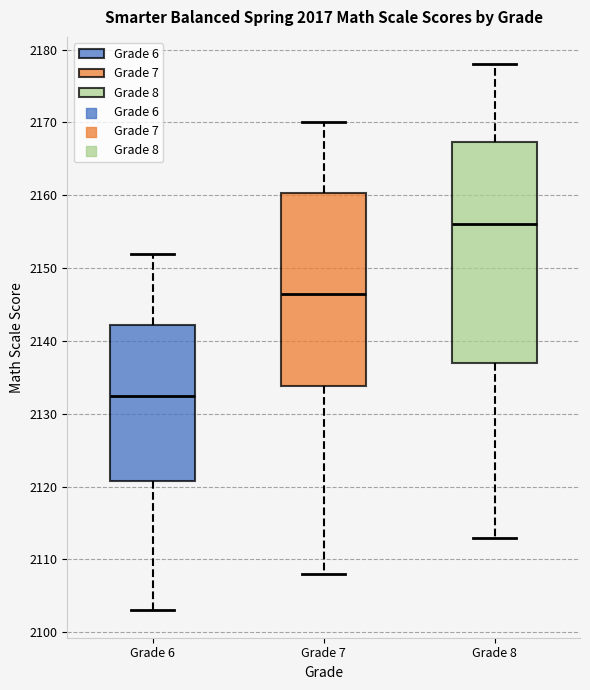

Reading left to right, read every box against the y-axis: the position of its median line, the range the box covers, and the ends of its whiskers. The values are not printed on the chart, so give them approximately, as read against the axis.

Grade 6: median 2133, box 2121 to 2142, whiskers 2103 to 2152
Grade 7: median 2147, box 2134 to 2160, whiskers 2108 to 2170
Grade 8: median 2156, box 2137 to 2167, whiskers 2113 to 2178